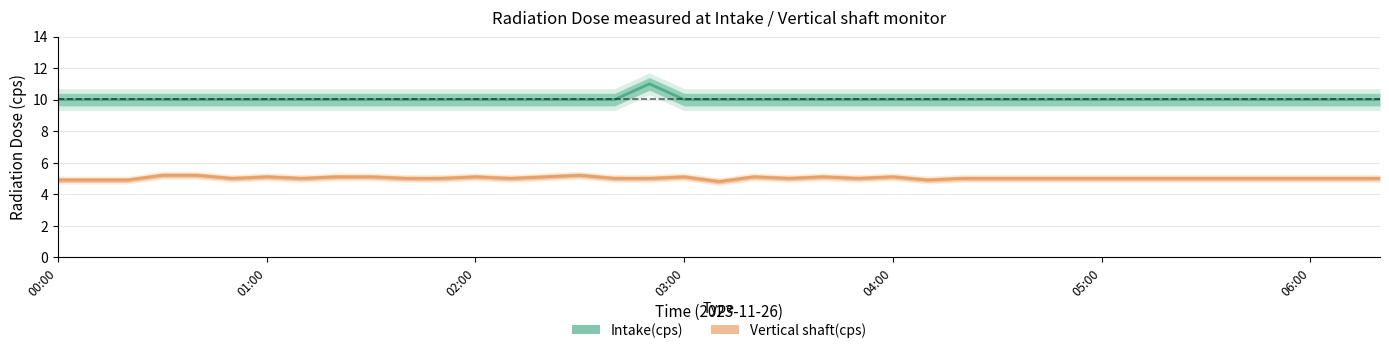

True or false: Intake(cps) and Vertical shaft(cps) intersect in this chart.

False